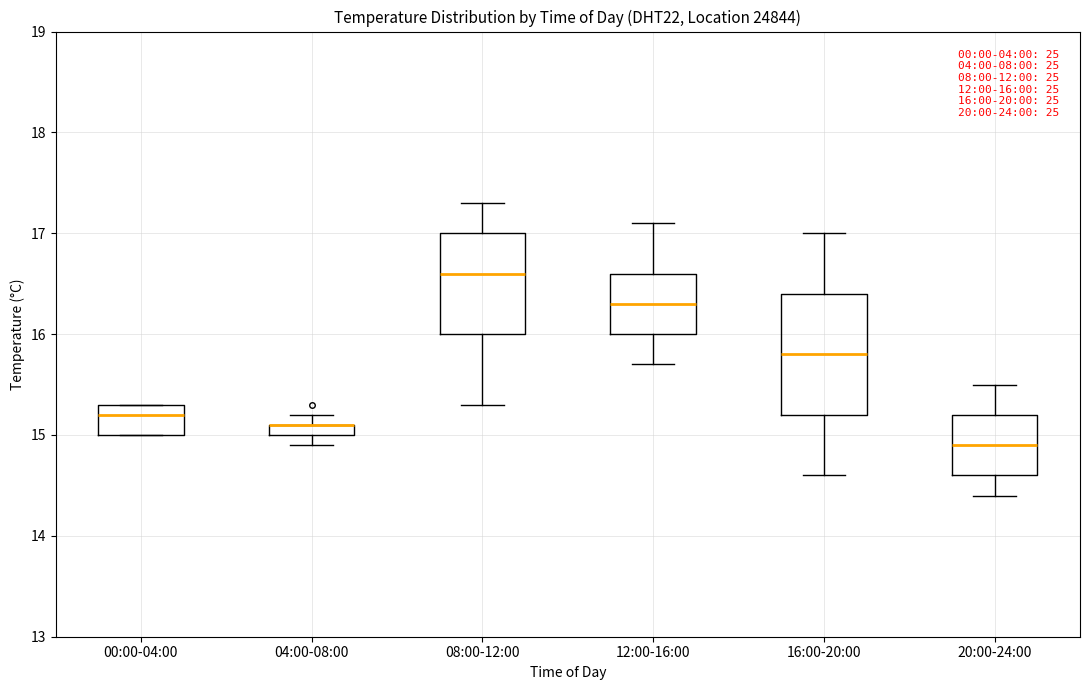

Which box is the tallest, from its lower edge to its upper edge?

16:00-20:00